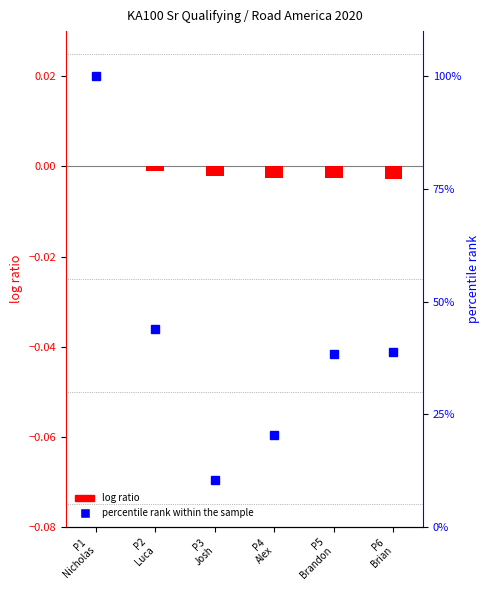

Reading left to right, extract all data points from this chart.

P1
Nicholas=0.0	P2
Luca=-0.0	P3
Josh=-0.0	P4
Alex=-0.0	P5
Brandon=-0.0	P6
Brian=-0.0